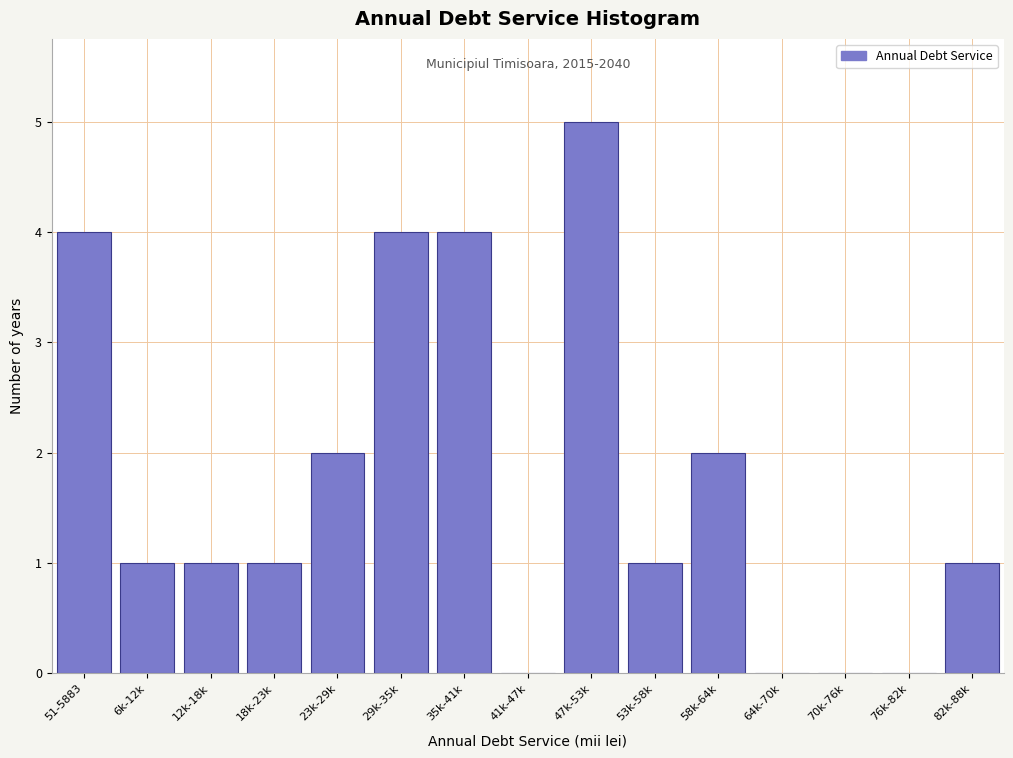

Reading left to right, extract all data points from this chart.

51-5883=4	6k-12k=1	12k-18k=1	18k-23k=1	23k-29k=2	29k-35k=4	35k-41k=4	41k-47k=0	47k-53k=5	53k-58k=1	58k-64k=2	64k-70k=0	70k-76k=0	76k-82k=0	82k-88k=1